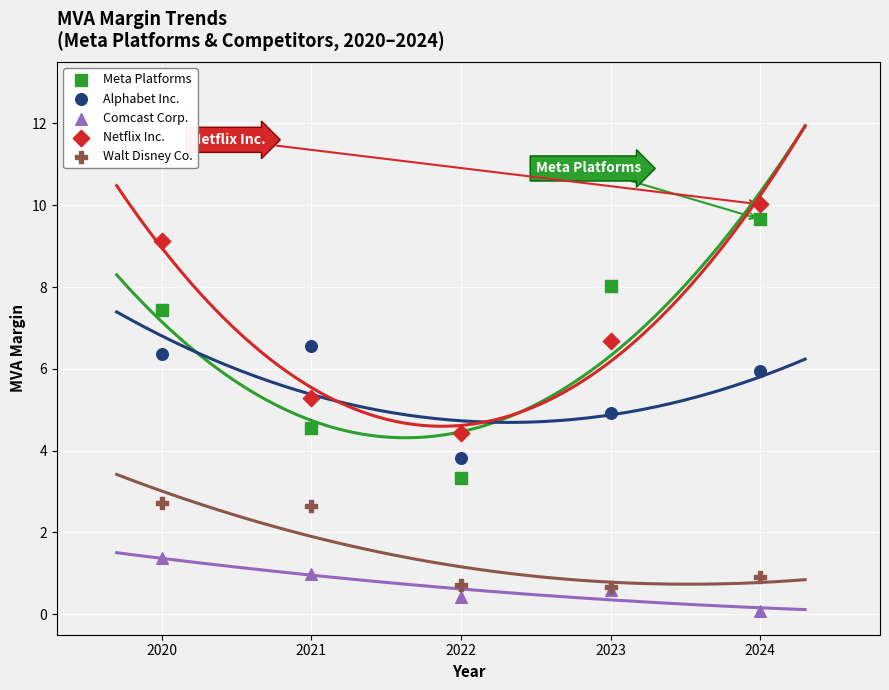

What are all the series names shown in the legend?

Meta Platforms, Alphabet Inc., Comcast Corp., Netflix Inc., Walt Disney Co.